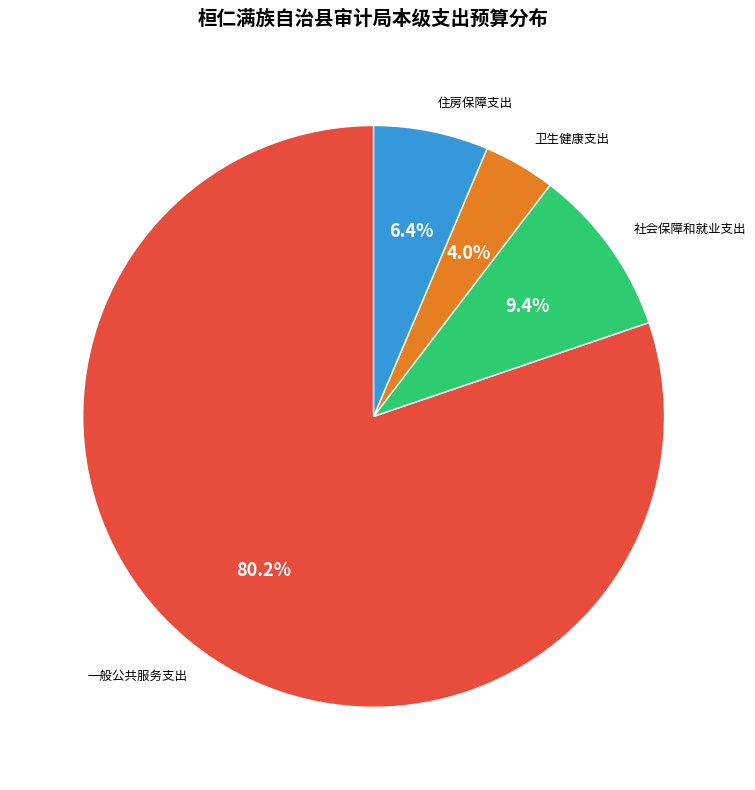

True or false: 住房保障支出 accounts for 6% of the total.

True